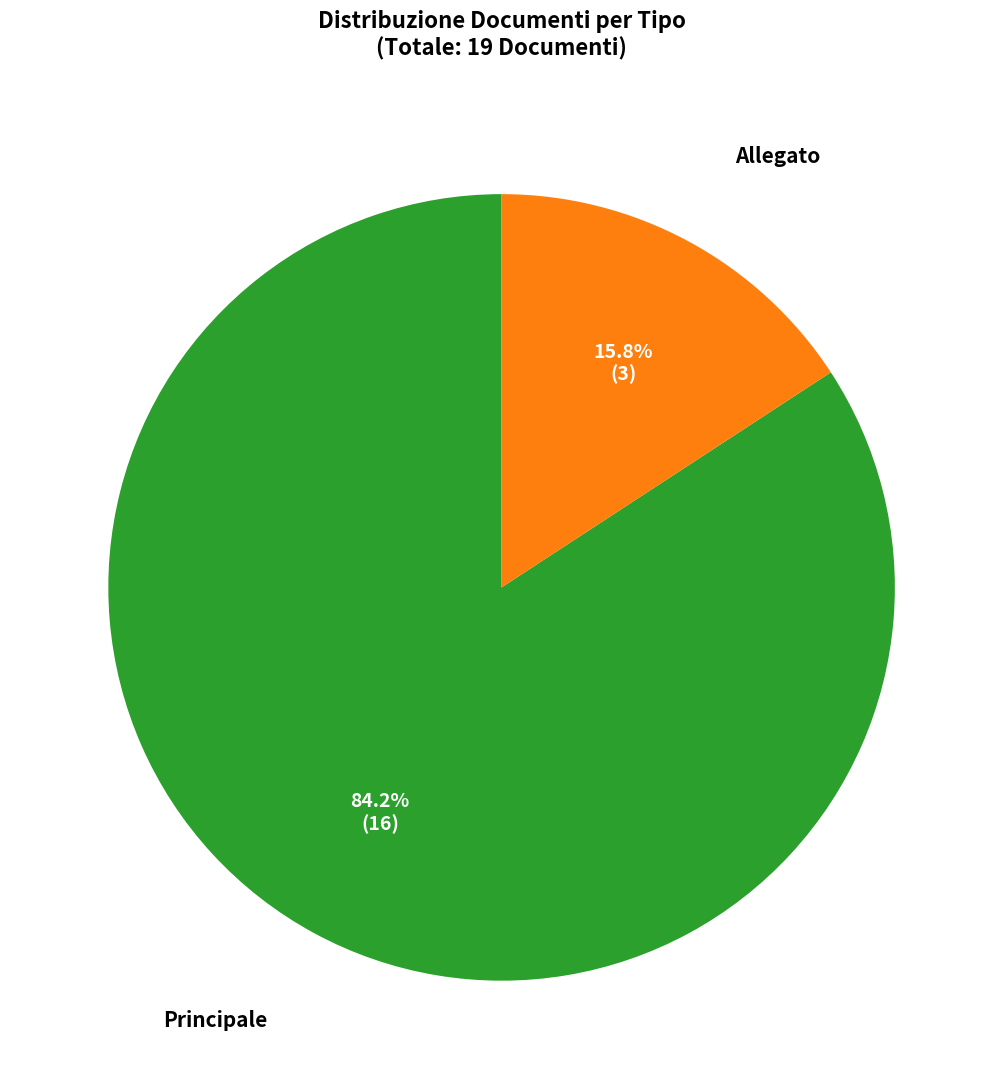

How many segments does this pie chart have?

2